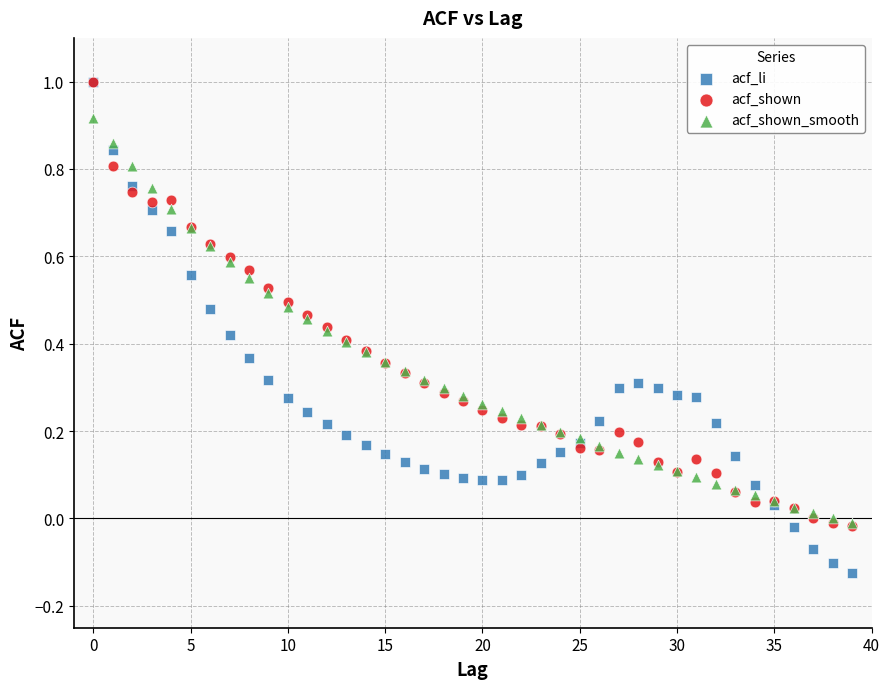

Which series contains the lowest Y value?

acf_li